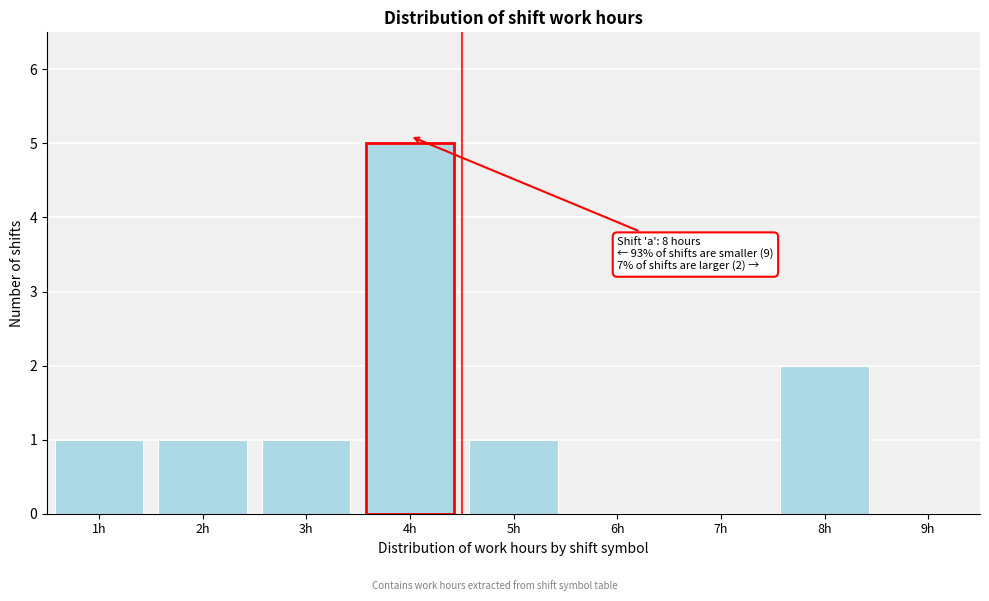

Over which range of the x-axis is the bar tallest?

3.5 to 4.5